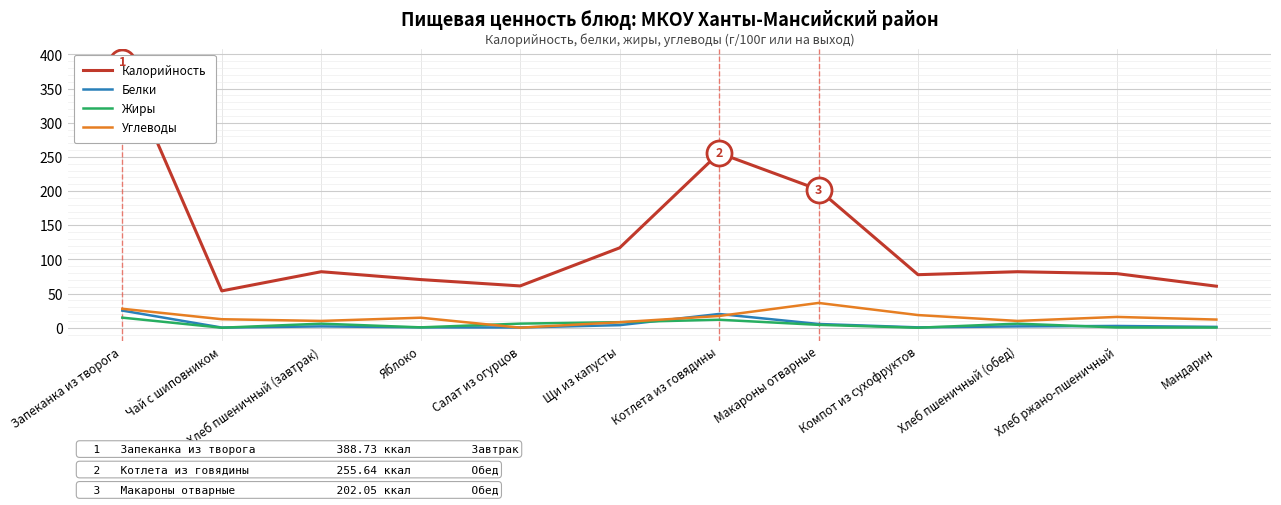

The value of Жиры at Хлеб ржано-пшеничный is 0.5. True or false?

True